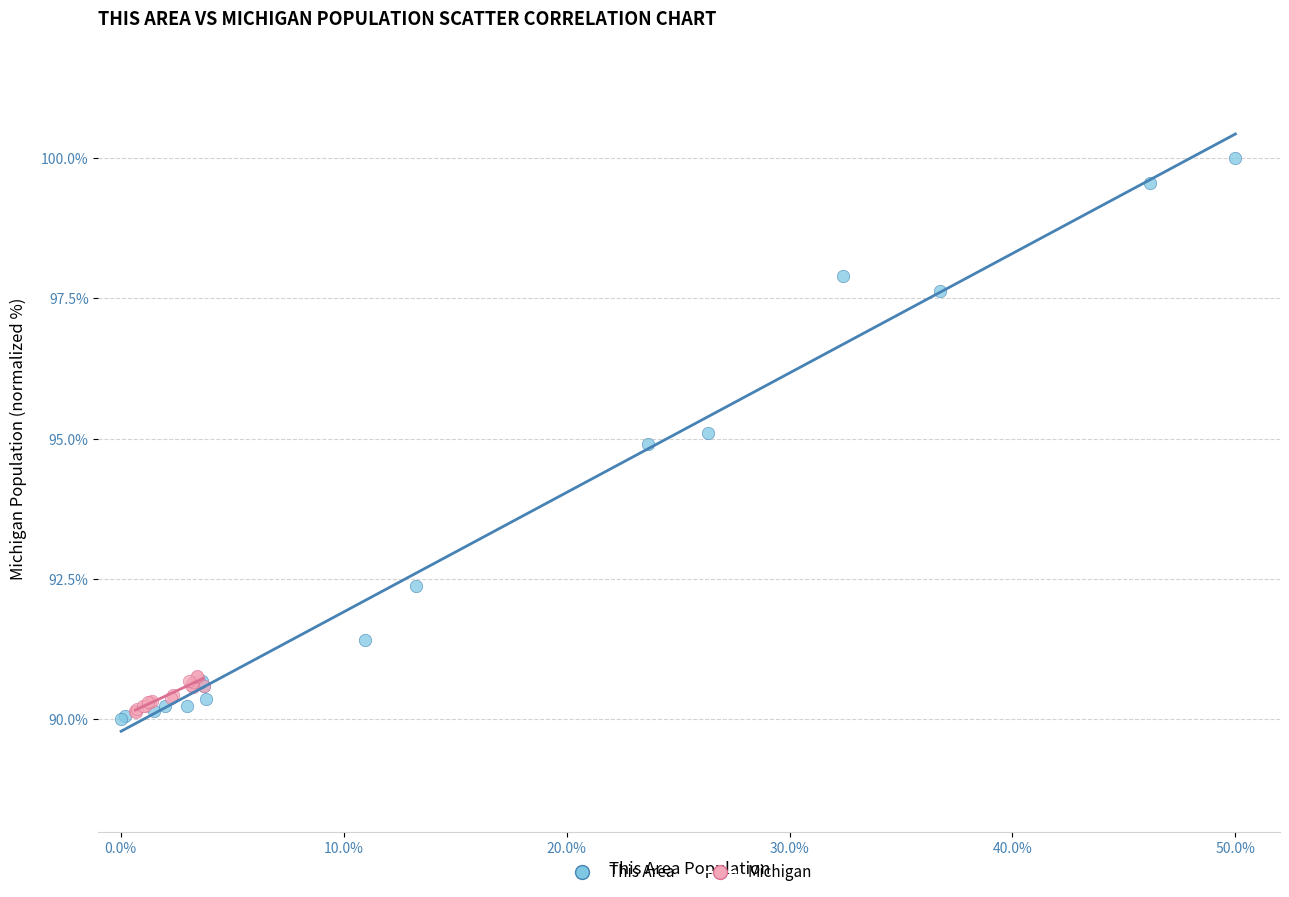

Which series reaches the maximum Y coordinate?

This Area